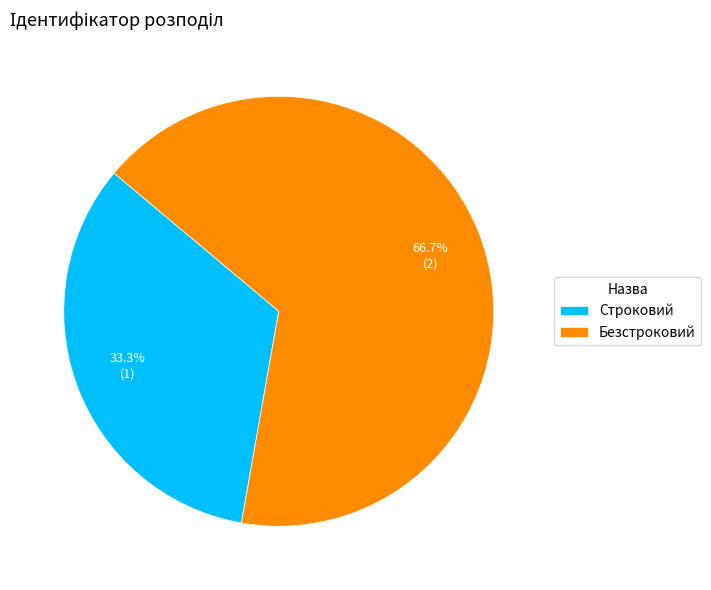

How many slices are in this pie chart?

2